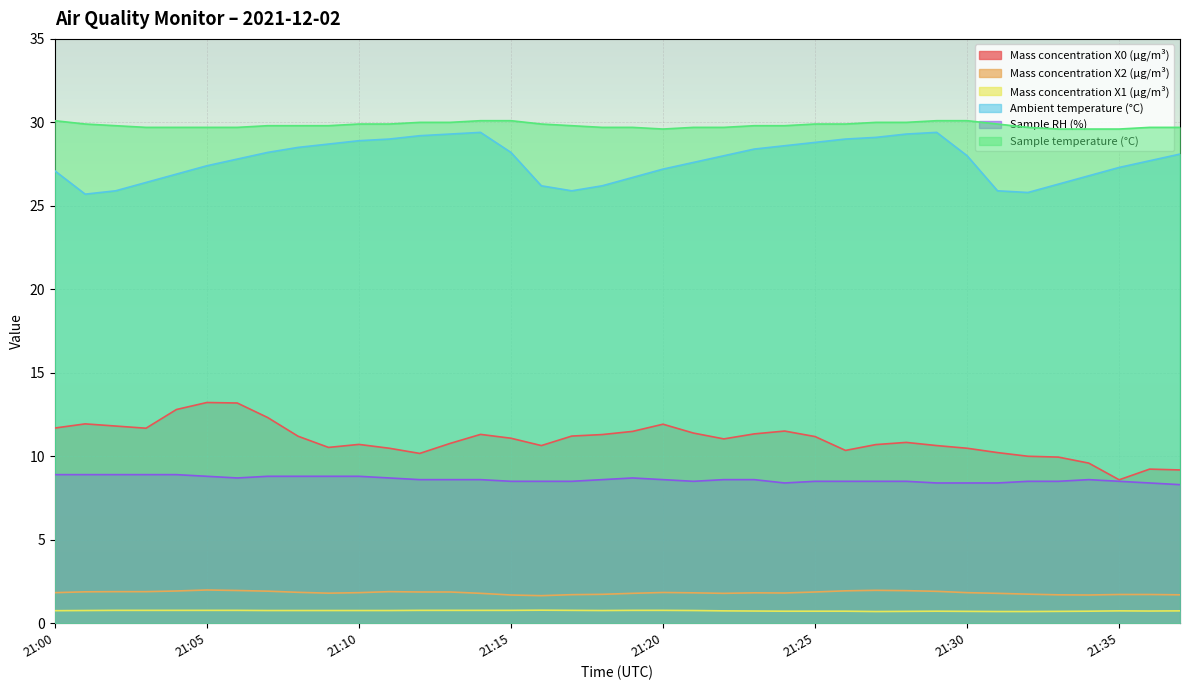

How many categories are shown in the chart?

38